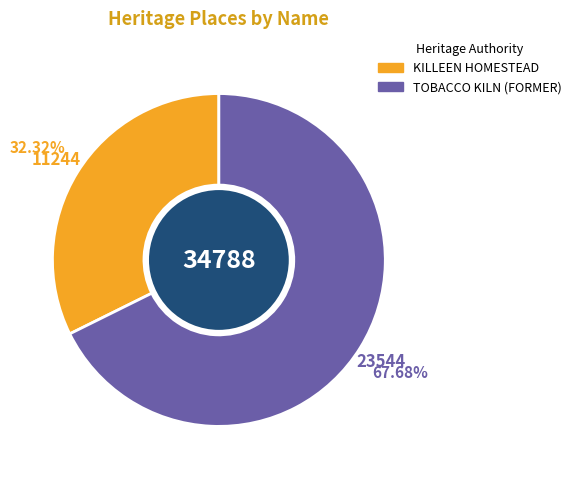

Combined, what portion of the pie is TOBACCO KILN (FORMER) and KILLEEN HOMESTEAD?

100.0%